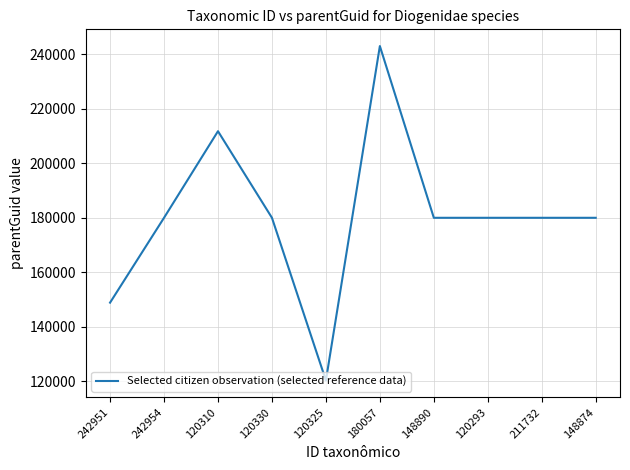

How many categories are shown in the chart?

10